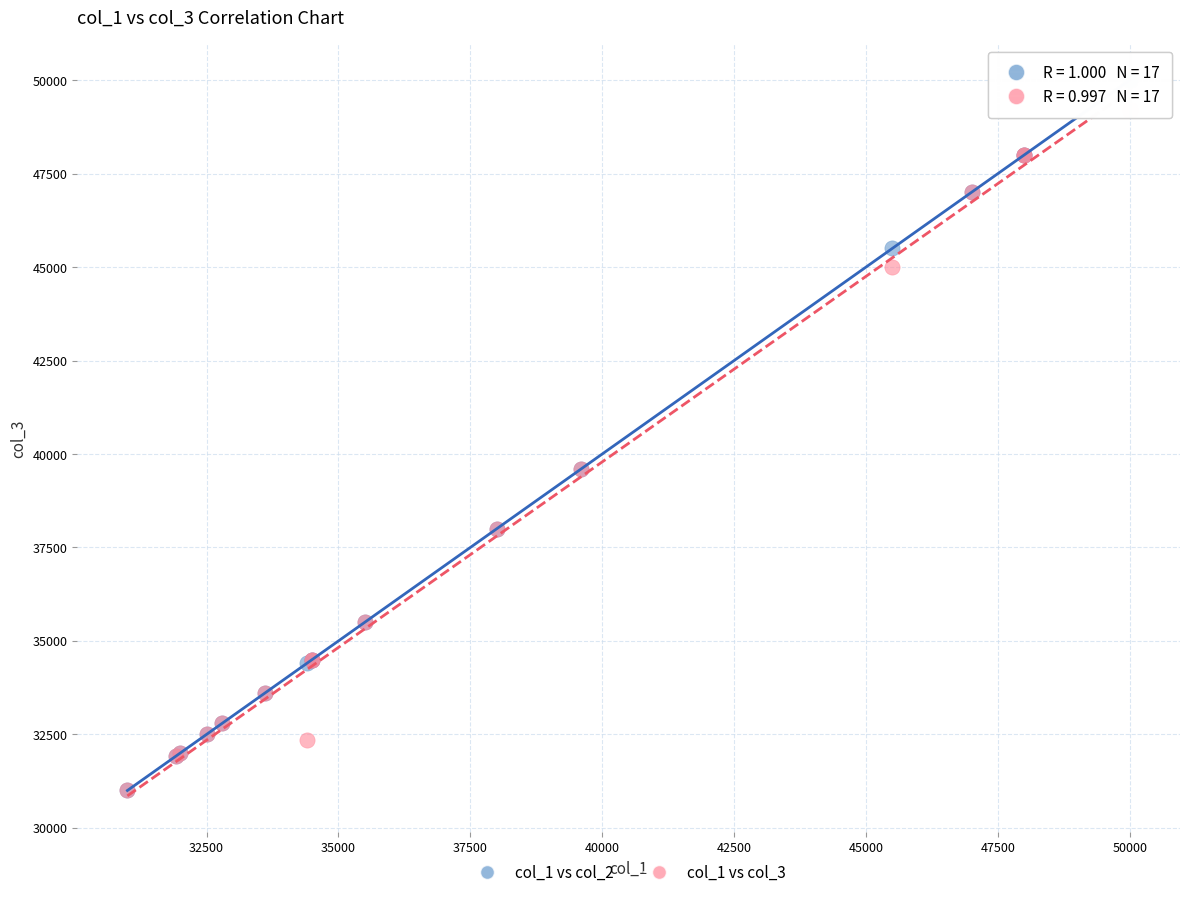

What are all the series names shown in the legend?

col_1 vs col_2, col_1 vs col_3